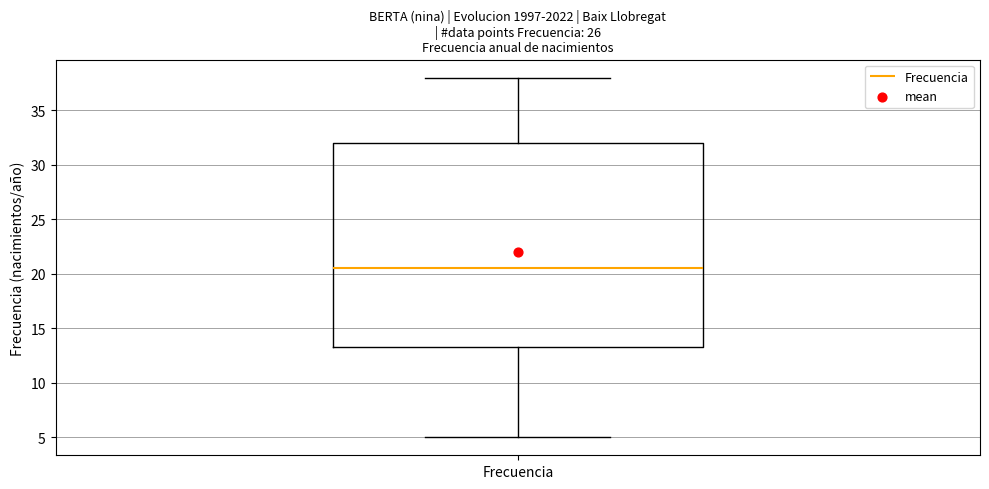

Read this box plot against the y-axis: the position of the median line, the range covered by the box, and the ends of both whiskers. The values are not printed on the chart, so give them approximately, as read against the axis.

median 20.5, box 13.5 to 32.0, whiskers 5.0 to 38.0